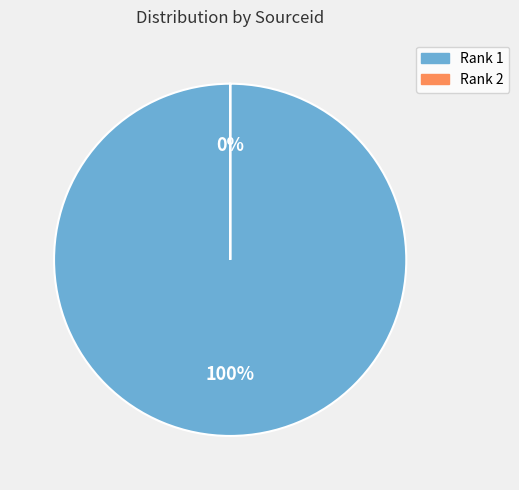

Is it true that Rank 2 is 0% of the pie?

True